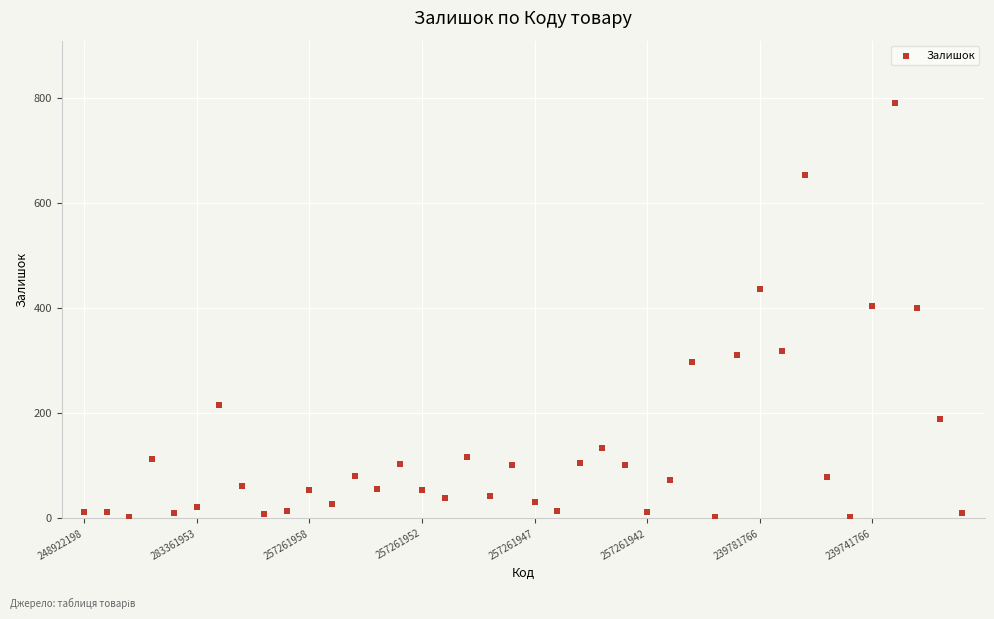

What is the range of Y values (max minus min)?

789